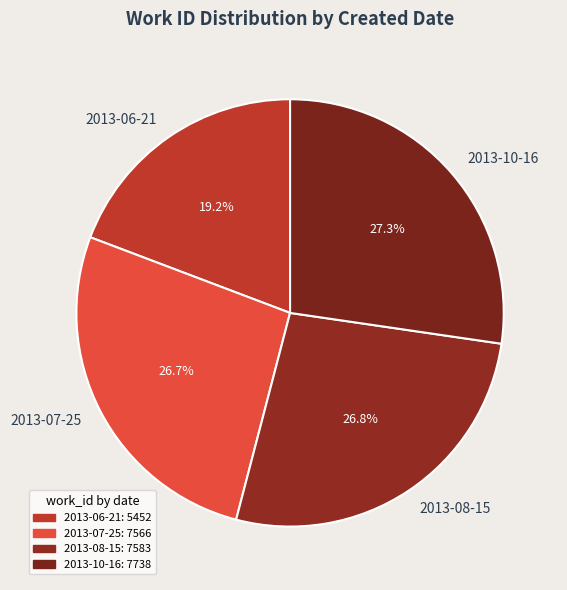

To the nearest percent, what percentage of the pie is 2013-08-15?

27%